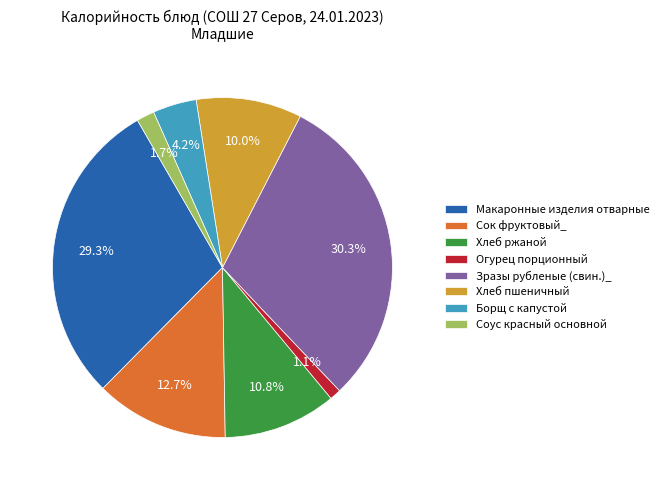

To the nearest percent, what is the difference between the largest and smallest slice percentages?

29%